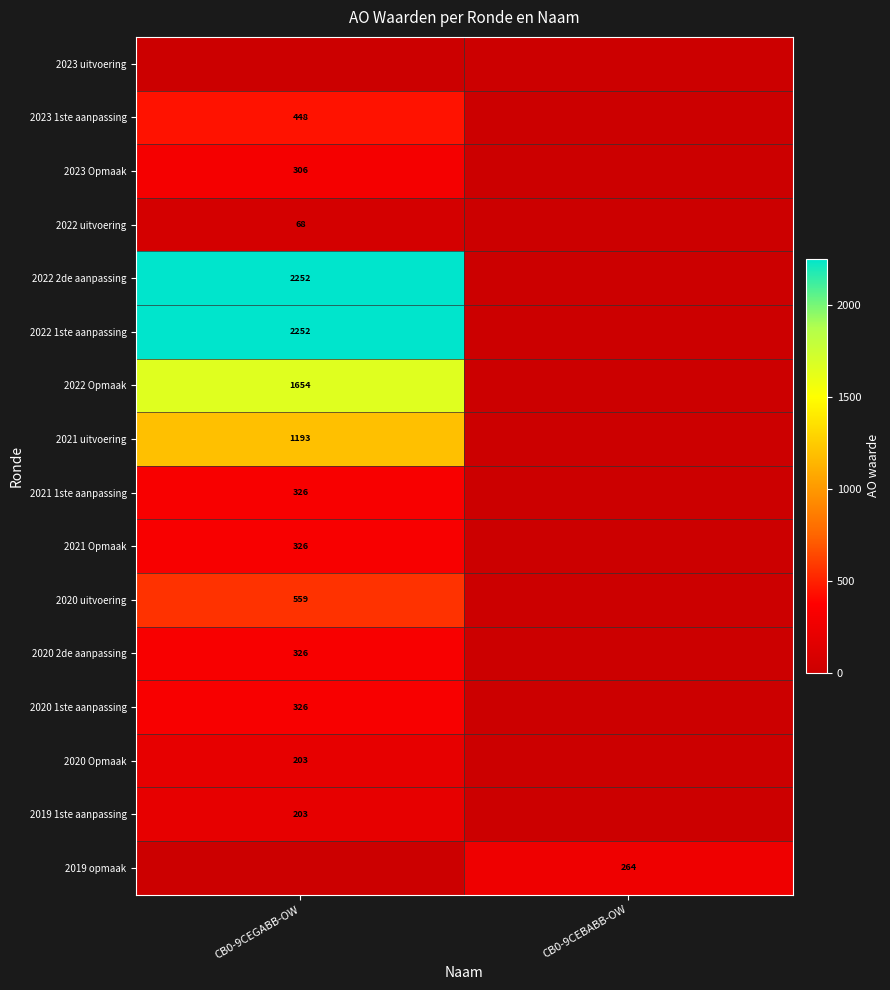

How many distinct data groups are displayed?

16